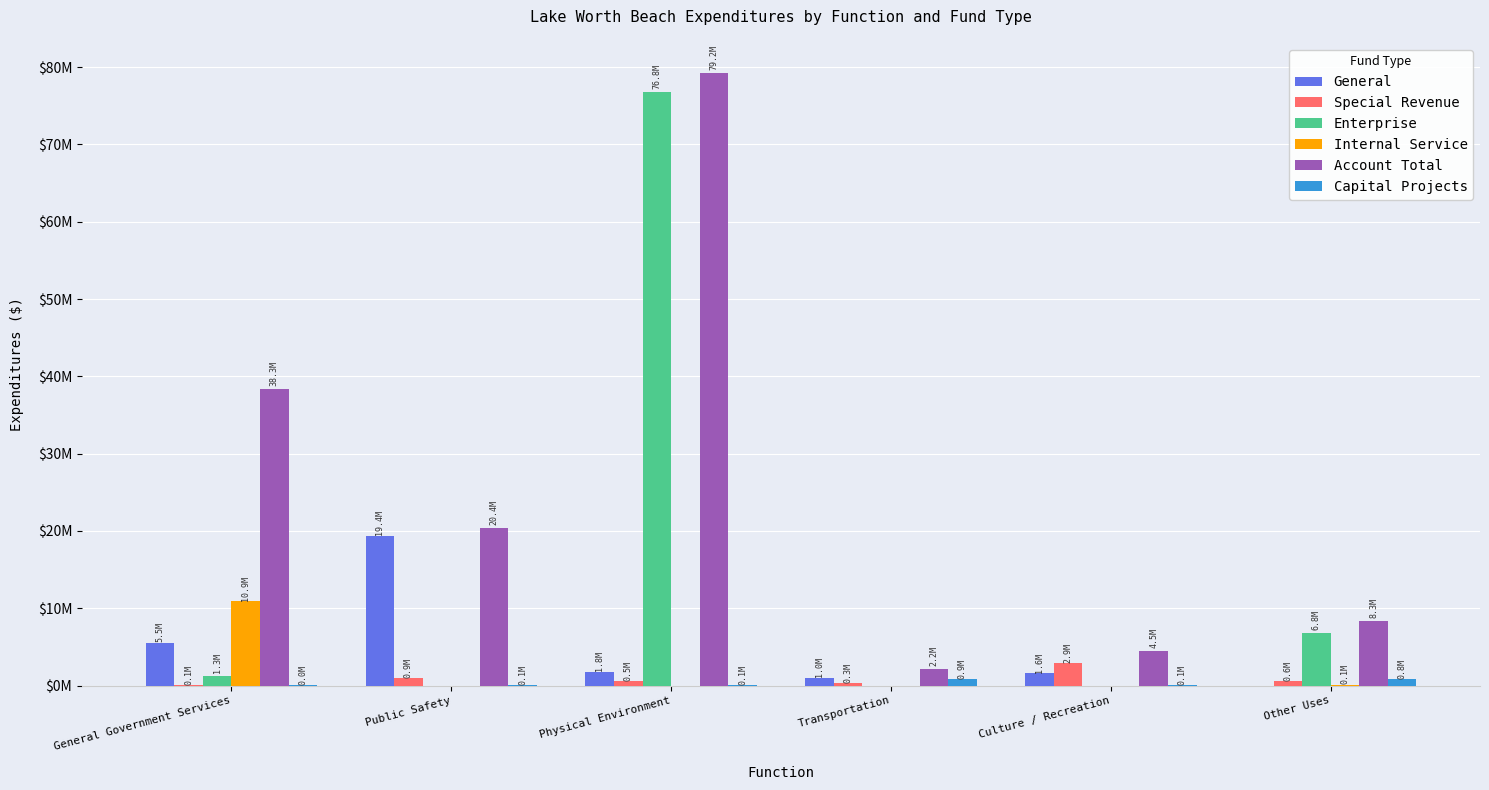

Reading left to right, list all the values displayed in this chart.

General: 5544707	19376748	1751011	979280	1565563	0
Special Revenue: 91732	949902	534797	304252	2891843	557060
Enterprise: 1294154	0	76833590	0	0	6816248
Internal Service: 10919375	0	0	0	0	130000
Account Total: 38347112	20404932	79181761	2173377	4508241	8303308
Capital Projects: 19215	78282	62363	889845	50835	800000